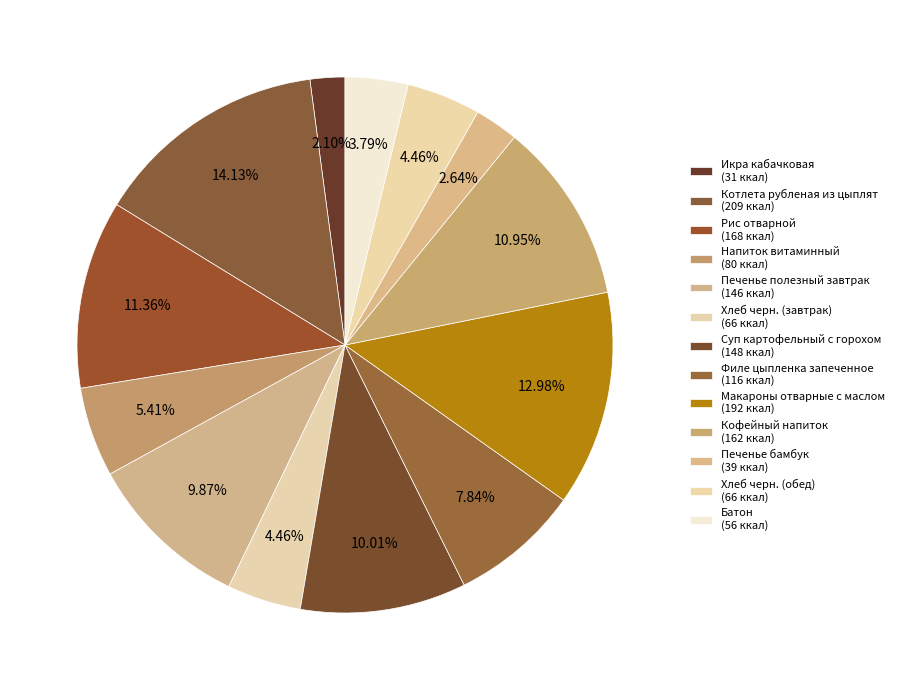

Is the sum of Печенье полезный завтрак and Батон greater than half?

No